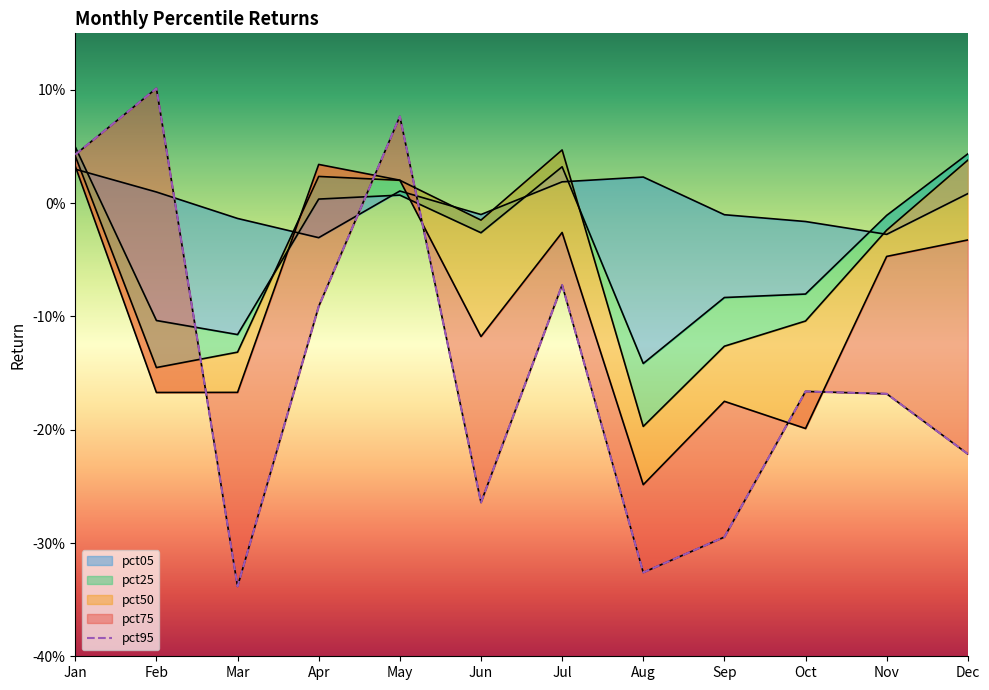

What is the sum of all pct75 values?

-1.1